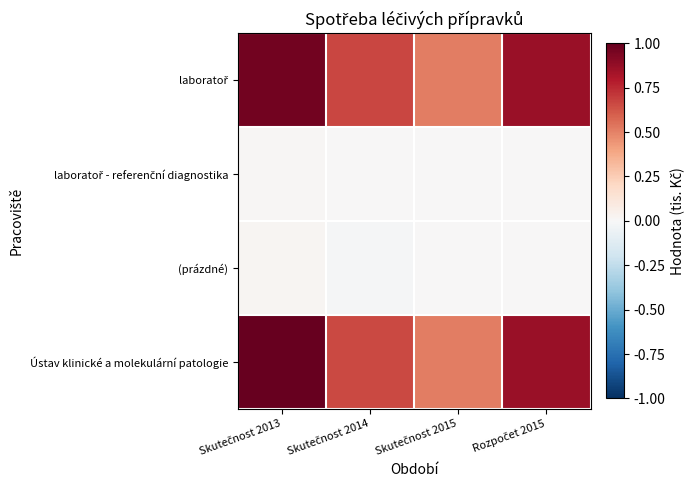

What is the total value across all series at Skutečnost 2013?

2.0